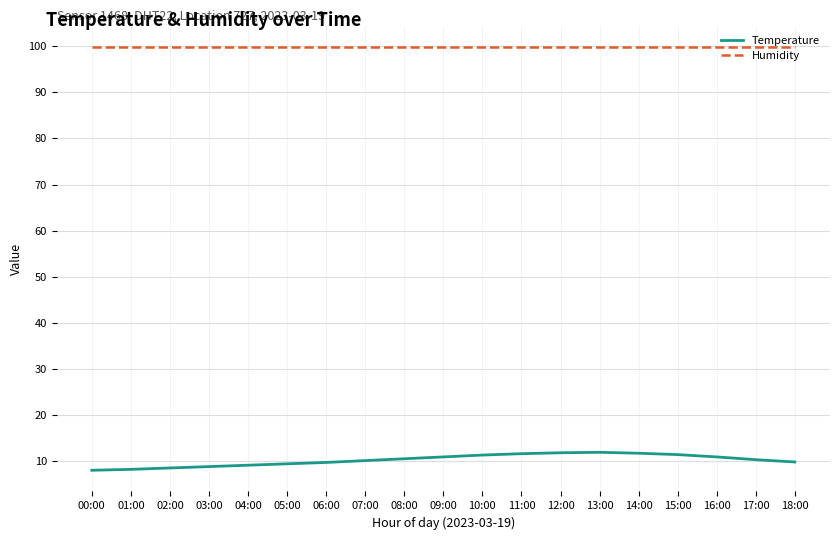

What is the greatest value displayed?

99.9